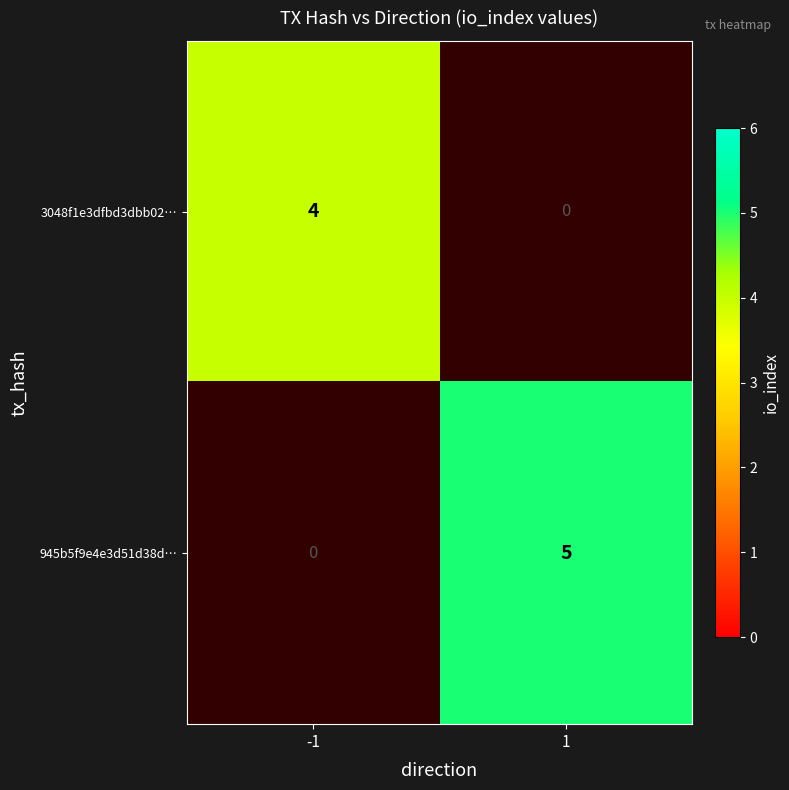

True or false: 945b5f9e4e3d51d38d… has a value of 2 at 1.

False